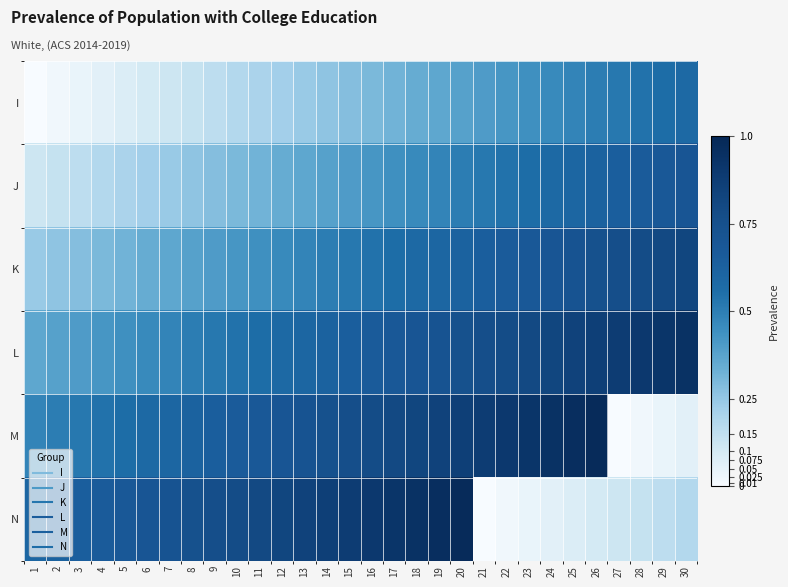

Reading left to right, list all the values displayed in this chart.

I: 1=0.0	2=0.0	3=0.0	4=0.1	5=0.1	6=0.1	7=0.1	8=0.1	9=0.2	10=0.2	11=0.2	12=0.2	13=0.2	14=0.3	15=0.3	16=0.3	17=0.3	18=0.3	19=0.4	20=0.4	21=0.4	22=0.4	23=0.4	24=0.5	25=0.5	26=0.5	27=0.5	28=0.5	29=0.6	30=0.6
J: 1=0.1	2=0.1	3=0.2	4=0.2	5=0.2	6=0.2	7=0.2	8=0.3	9=0.3	10=0.3	11=0.3	12=0.3	13=0.4	14=0.4	15=0.4	16=0.4	17=0.4	18=0.5	19=0.5	20=0.5	21=0.5	22=0.5	23=0.6	24=0.6	25=0.6	26=0.6	27=0.6	28=0.7	29=0.7	30=0.7
K: 1=0.2	2=0.3	3=0.3	4=0.3	5=0.3	6=0.3	7=0.4	8=0.4	9=0.4	10=0.4	11=0.4	12=0.5	13=0.5	14=0.5	15=0.5	16=0.5	17=0.6	18=0.6	19=0.6	20=0.6	21=0.6	22=0.7	23=0.7	24=0.7	25=0.7	26=0.7	27=0.8	28=0.8	29=0.8	30=0.8
L: 1=0.4	2=0.4	3=0.4	4=0.4	5=0.4	6=0.5	7=0.5	8=0.5	9=0.5	10=0.5	11=0.6	12=0.6	13=0.6	14=0.6	15=0.6	16=0.7	17=0.7	18=0.7	19=0.7	20=0.7	21=0.8	22=0.8	23=0.8	24=0.8	25=0.8	26=0.9	27=0.9	28=0.9	29=0.9	30=0.9
M: 1=0.5	2=0.5	3=0.5	4=0.5	5=0.6	6=0.6	7=0.6	8=0.6	9=0.6	10=0.7	11=0.7	12=0.7	13=0.7	14=0.7	15=0.8	16=0.8	17=0.8	18=0.8	19=0.8	20=0.9	21=0.9	22=0.9	23=0.9	24=0.9	25=1.0	26=1.0	27=0.0	28=0.0	29=0.0	30=0.1
N: 1=0.6	2=0.6	3=0.6	4=0.7	5=0.7	6=0.7	7=0.7	8=0.7	9=0.8	10=0.8	11=0.8	12=0.8	13=0.8	14=0.9	15=0.9	16=0.9	17=0.9	18=0.9	19=1.0	20=1.0	21=0.0	22=0.0	23=0.0	24=0.1	25=0.1	26=0.1	27=0.1	28=0.1	29=0.2	30=0.2